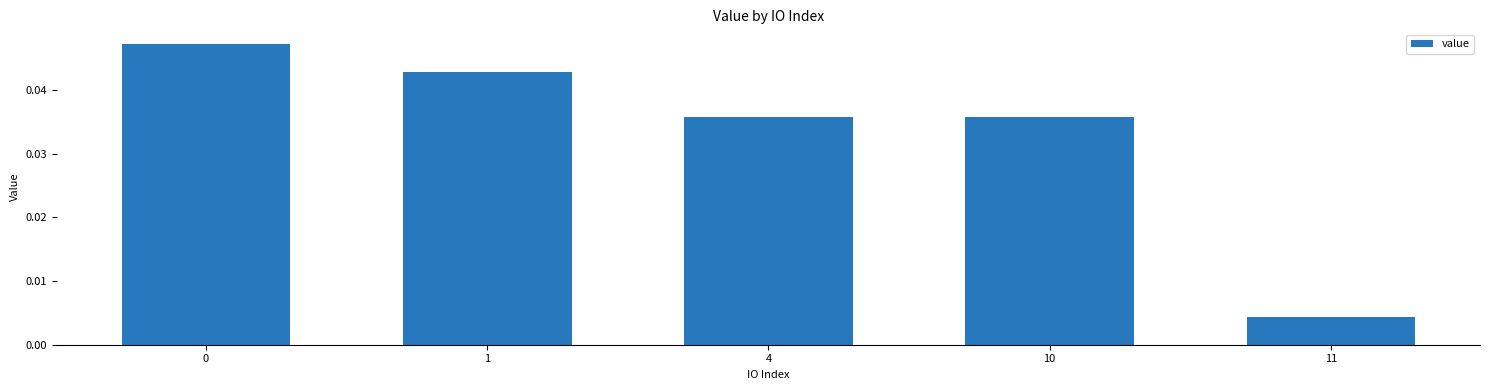

How many bars are there in total?

5